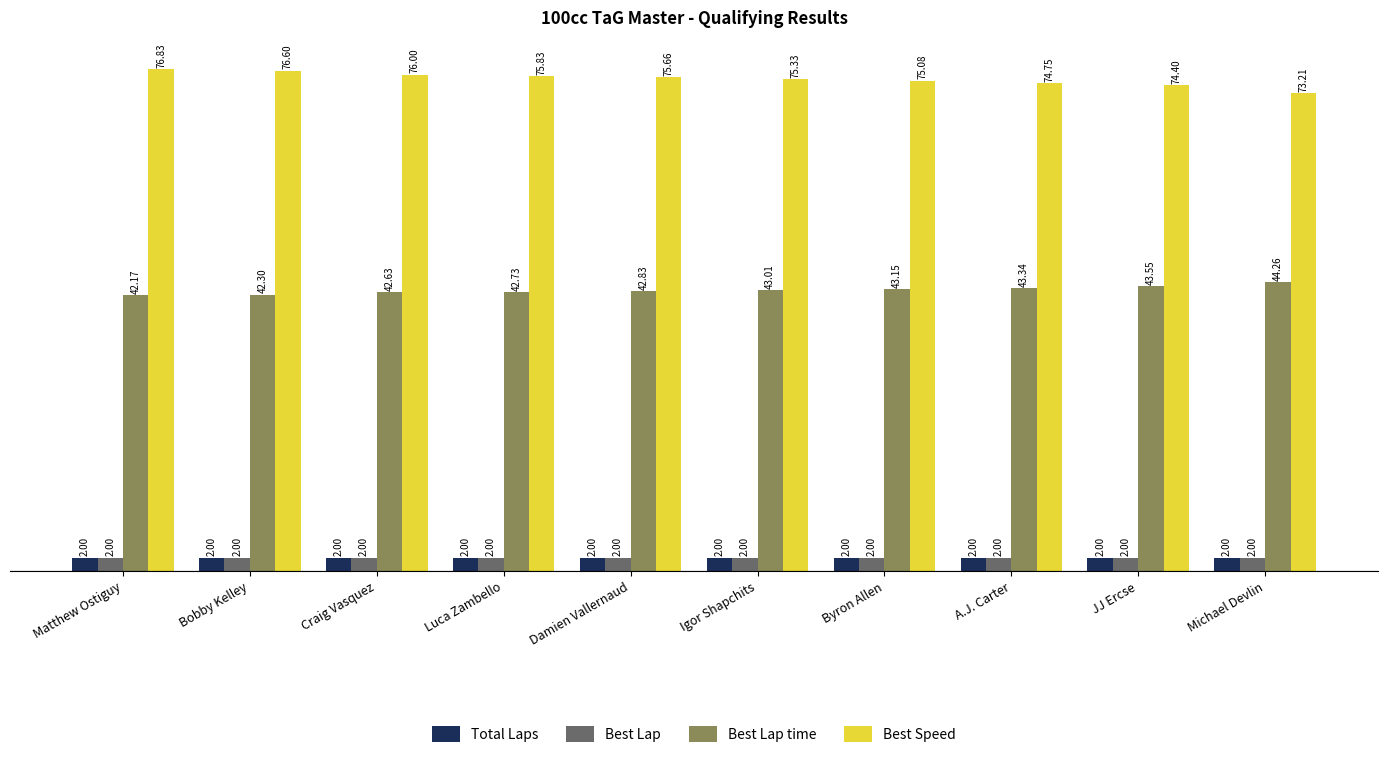

What is the total value across all series at JJ Ercse?

121.9